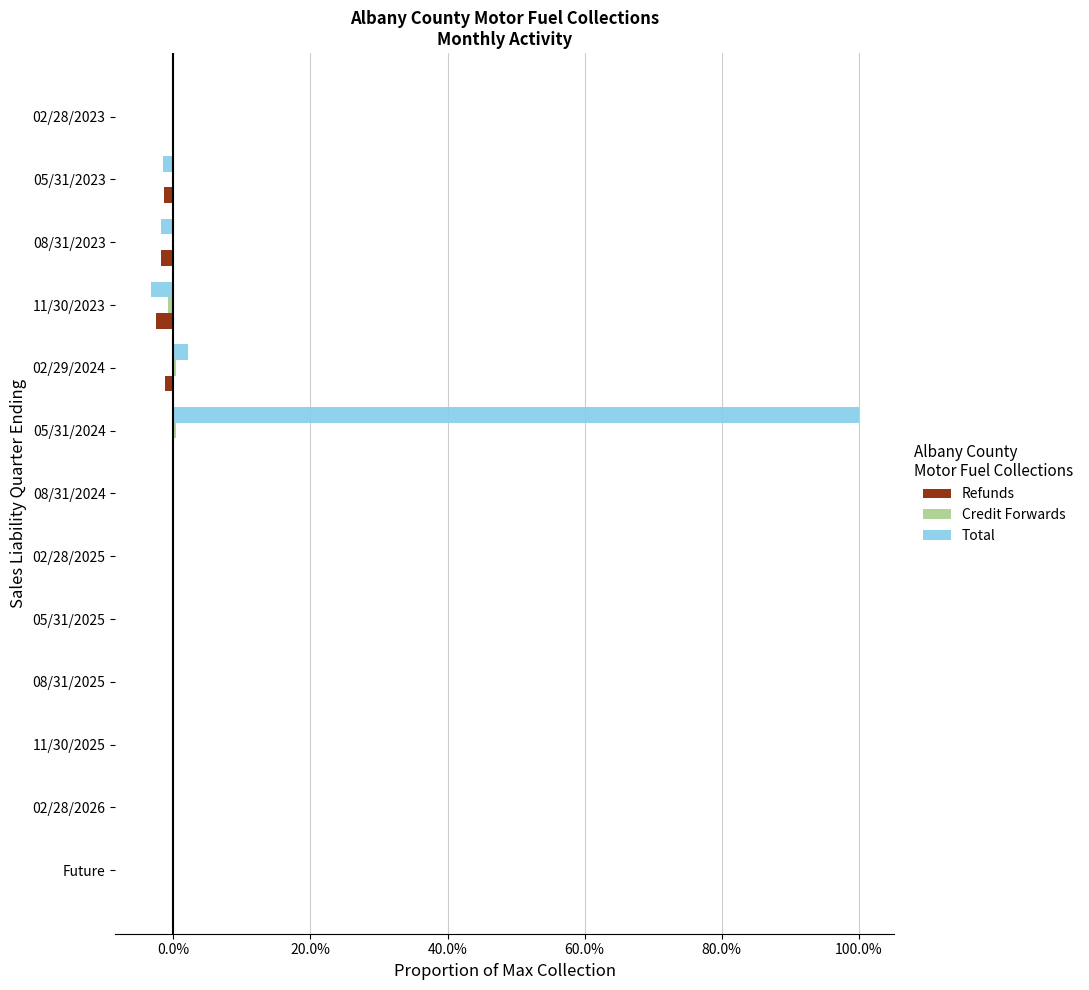

At which category is the sum across all series the highest?

05/31/2024